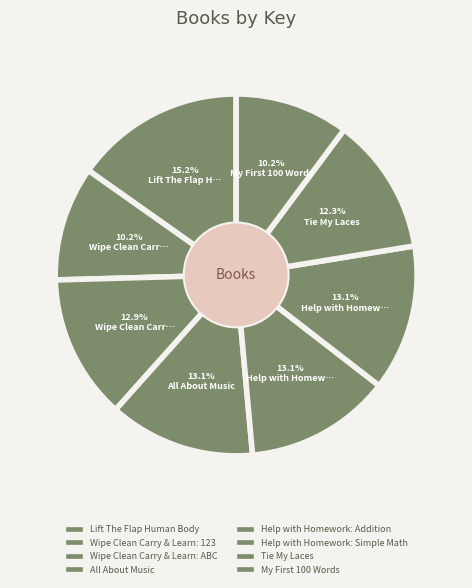

How many segments does this pie chart have?

8